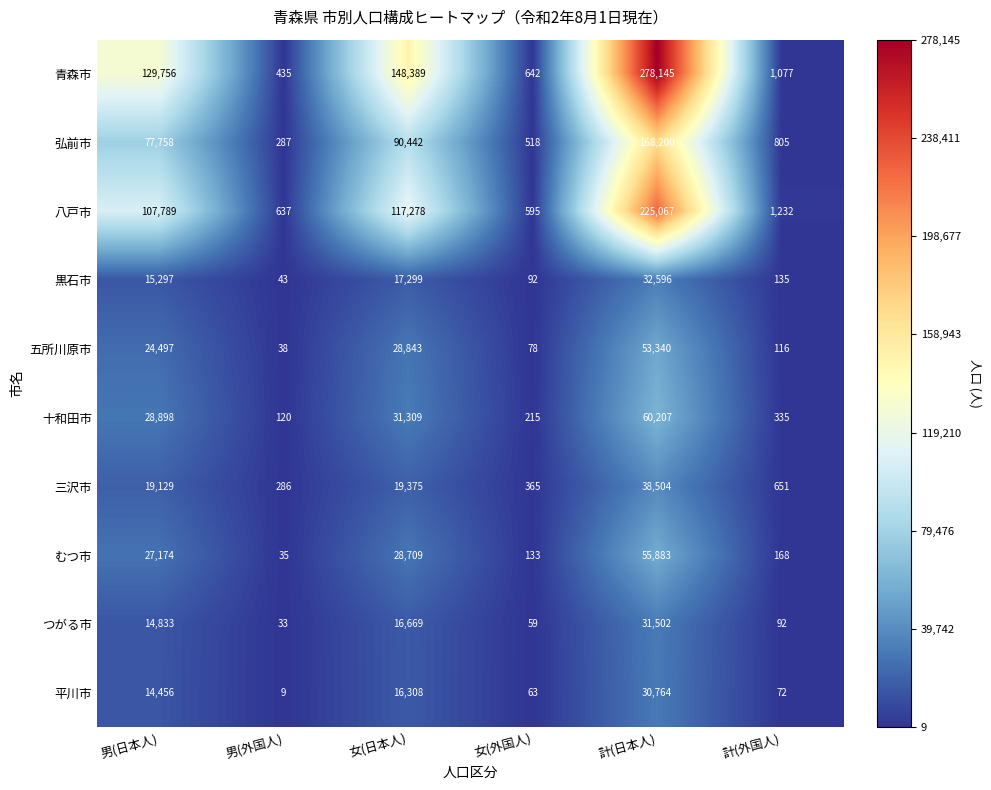

What is the sum of all 弘前市 values?

338010